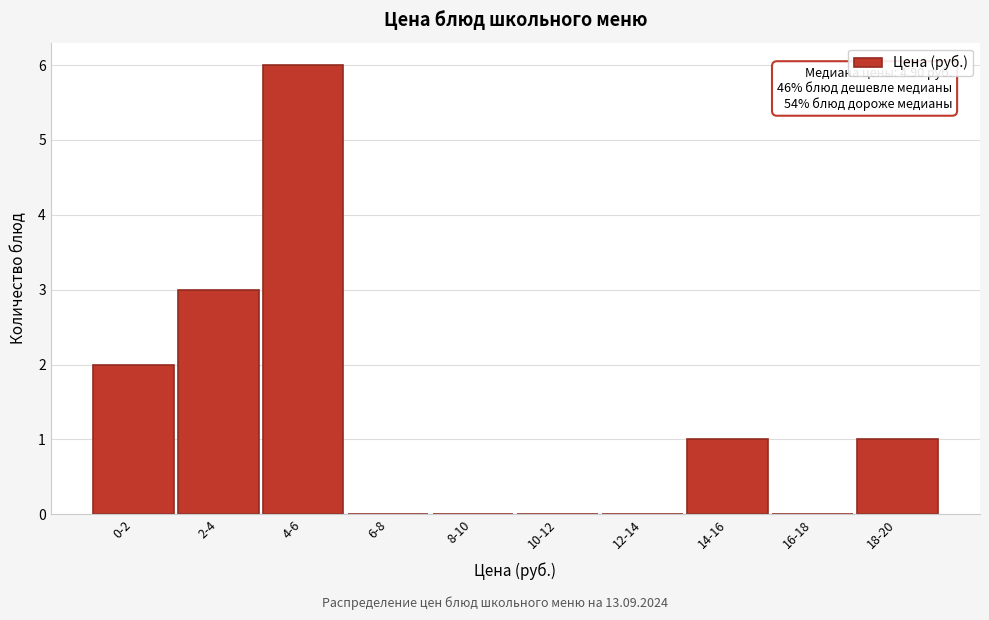

Reading left to right, list all the values displayed in this chart.

0-2=2	2-4=3	4-6=6	6-8=0	8-10=0	10-12=0	12-14=0	14-16=1	16-18=0	18-20=1